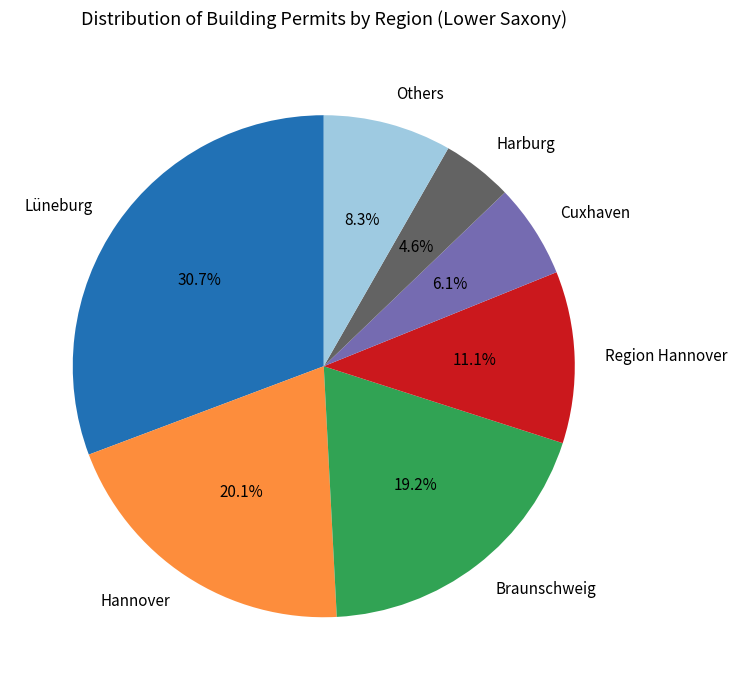

Is there a majority slice in this chart?

No